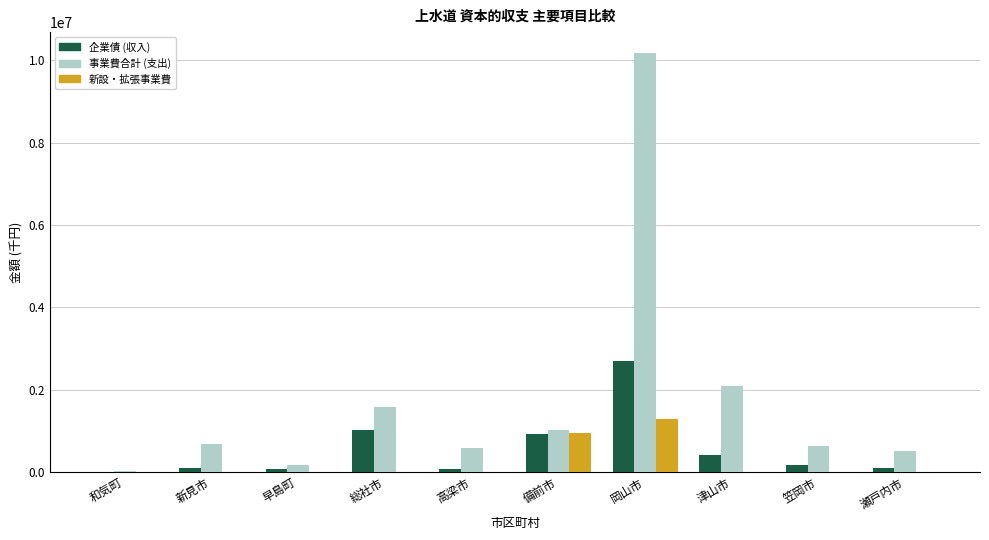

The value of 企業債 (収入) at 総社市 is 426472. True or false?

False